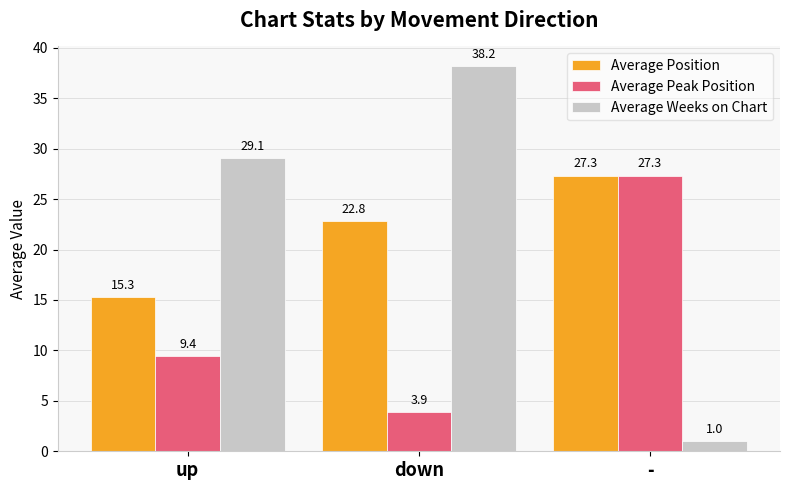

What value does the Average Weeks on Chart series have at up?

29.1